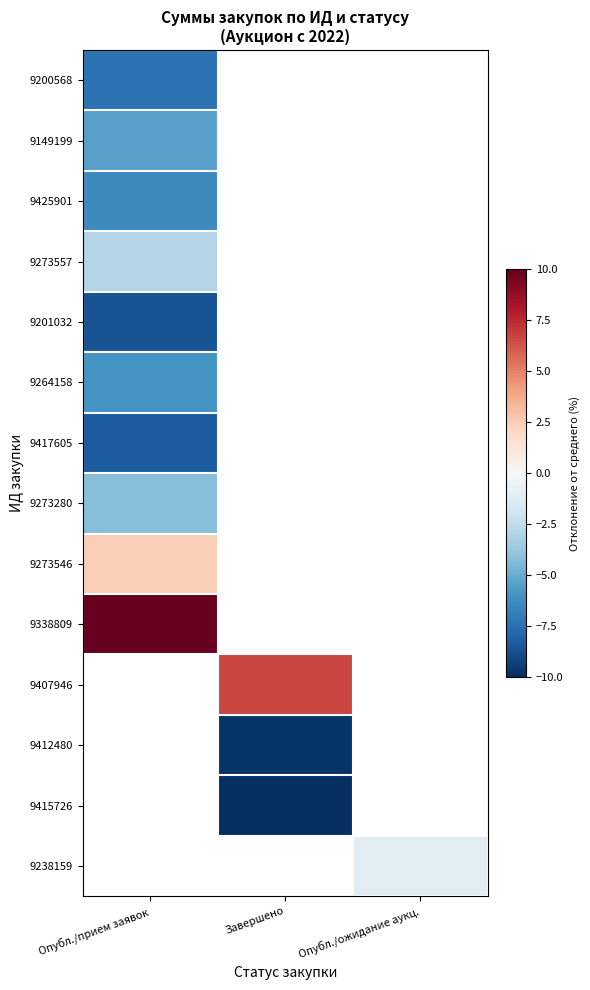

The value of 9273280 at Опубл./прием заявок is -5.7. True or false?

False